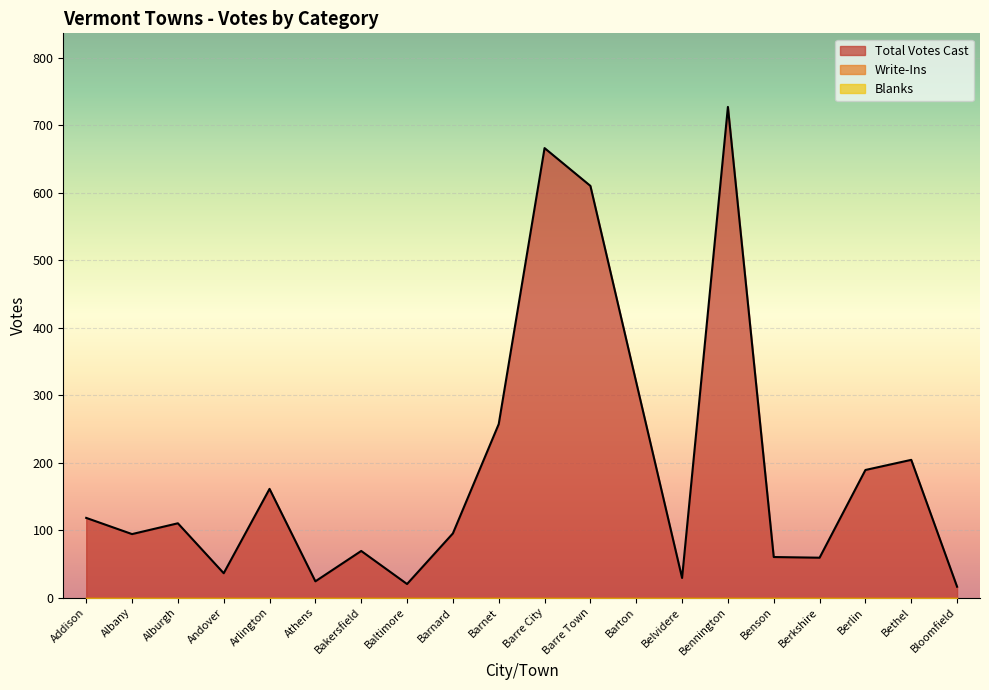

True or false: Total Votes Cast and Write-Ins cross at least once.

False